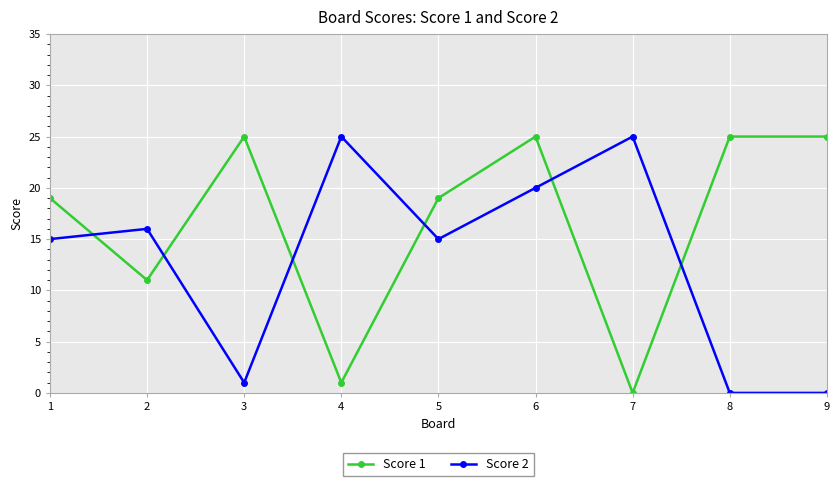

What is the difference between the maximum and minimum values in the Score 1 series?

25